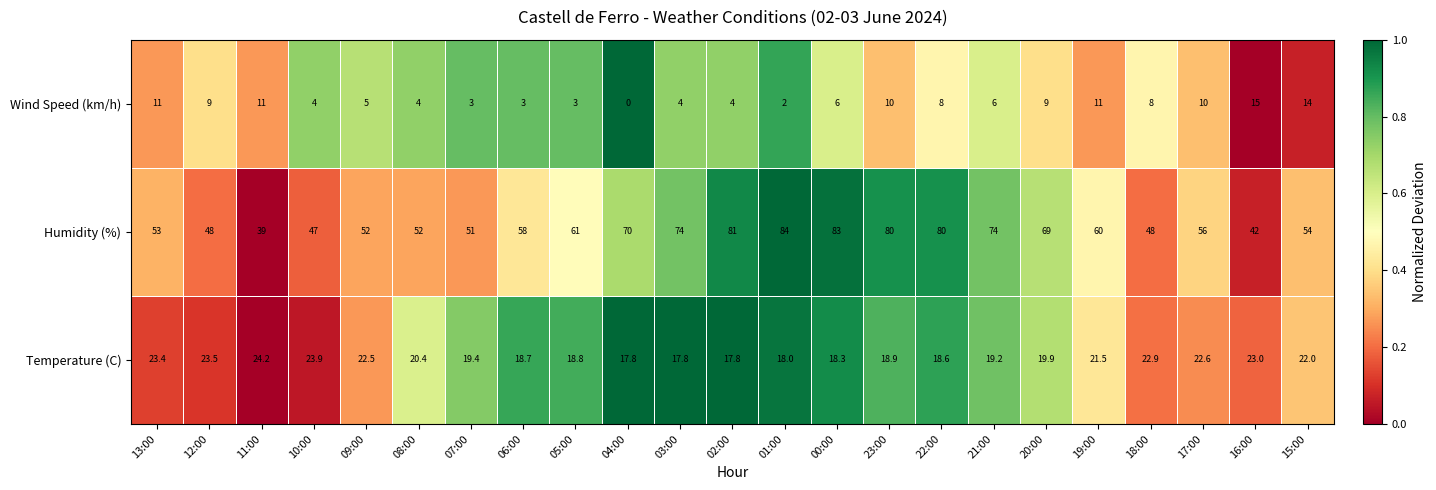

What is the sum of all Temperature (C) values?

473.1